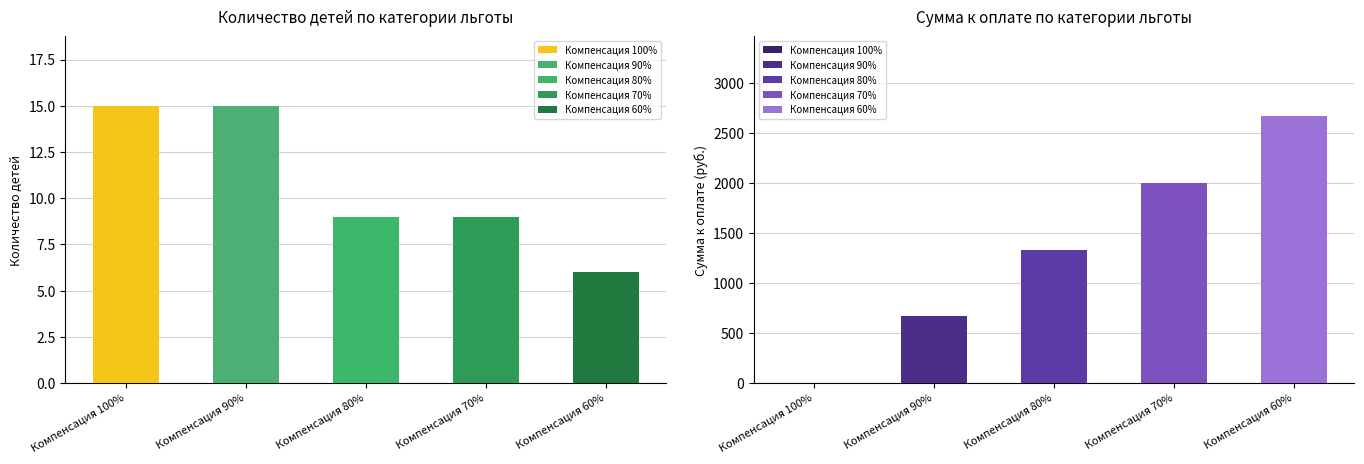

Does the chart contain any negative values?

No